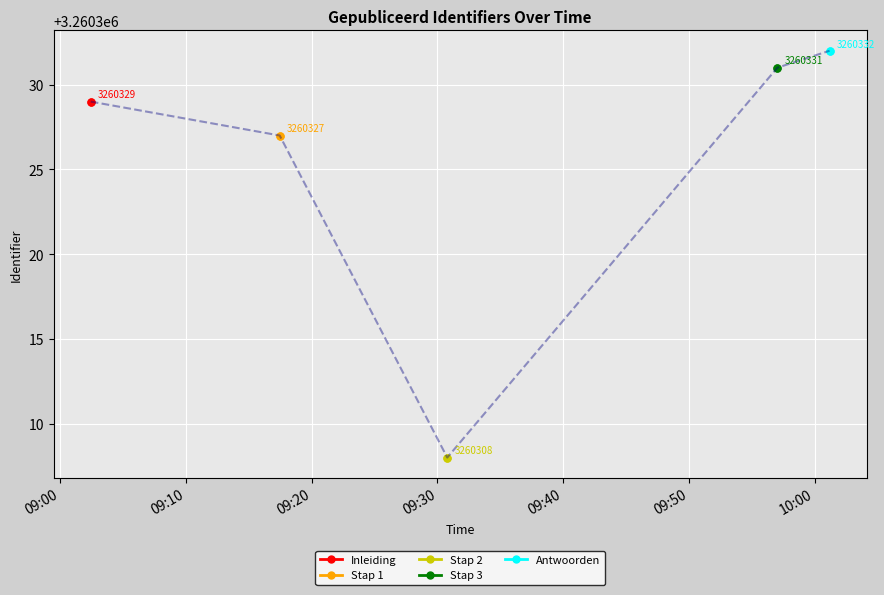

What are all the series names shown in the legend?

Inleiding, Stap 1, Stap 2, Stap 3, Antwoorden